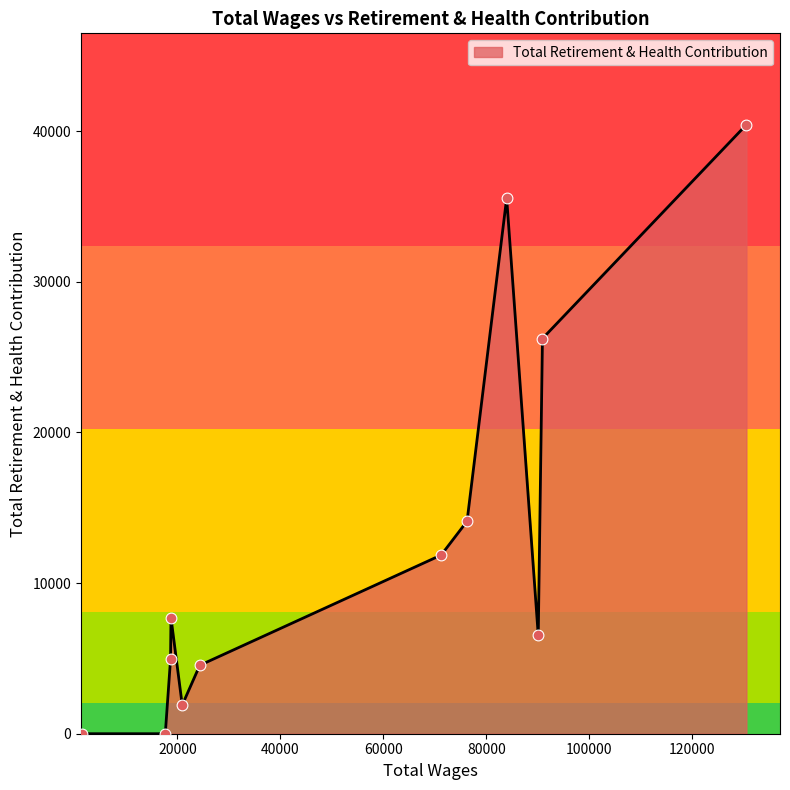

What is the difference between the maximum and minimum values?

40430